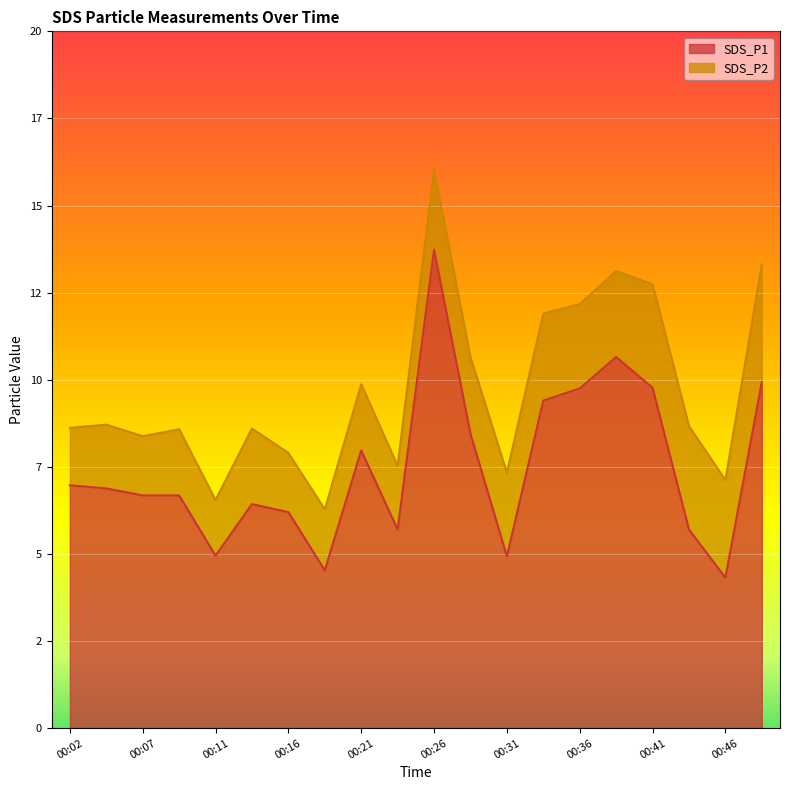

What is the difference between the second highest and minimum values?

6.3